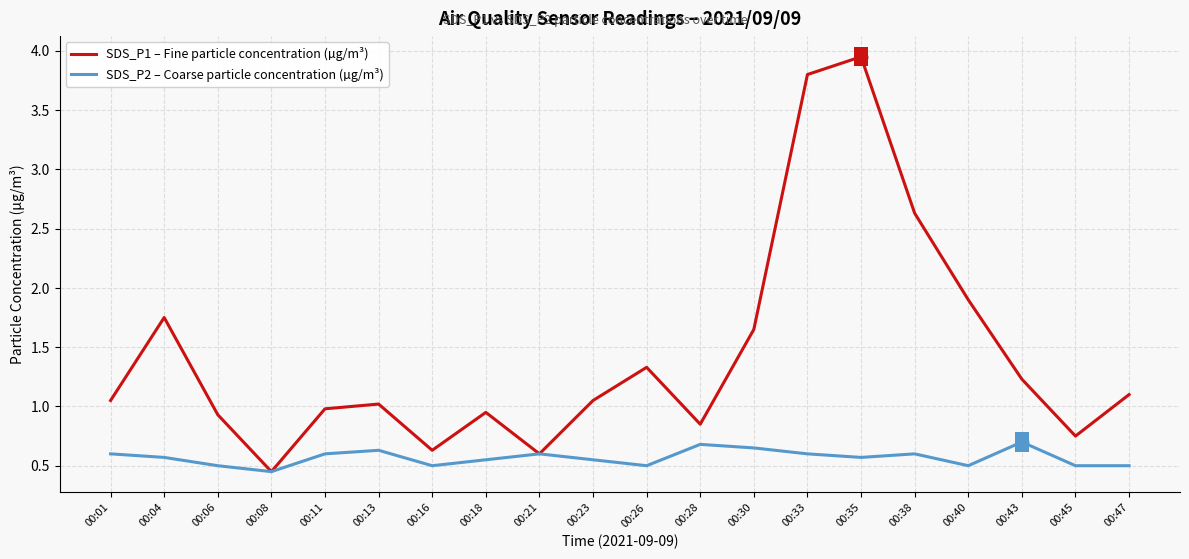

Which series has the largest range (max minus min)?

SDS_P1 – Fine particle concentration (µg/m³)